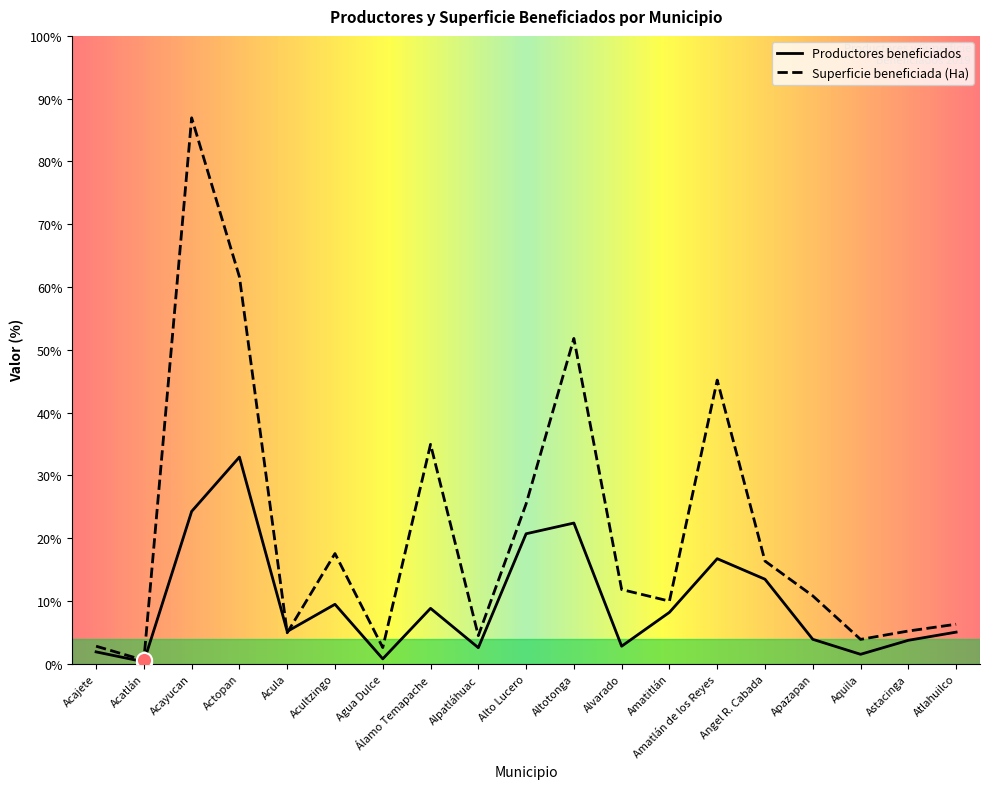

What are all the series names shown in the legend?

Productores beneficiados, Superficie beneficiada (Ha)